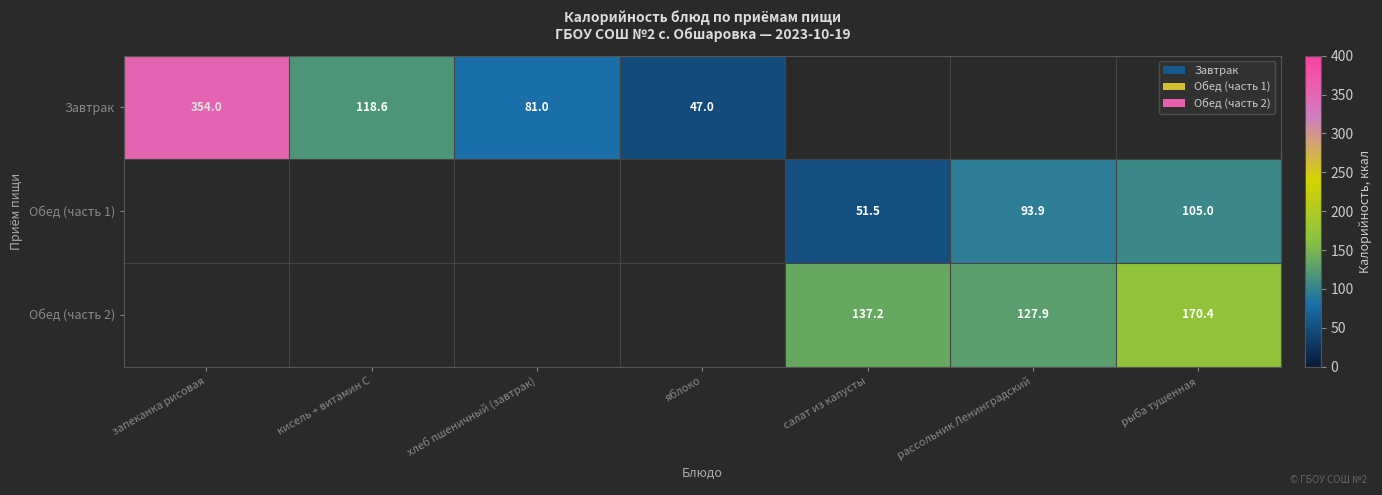

Is the value of Завтрак at хлеб пшеничный (завтрак) greater than the value of Обед (часть 1) at рассольник Ленинградский?

No